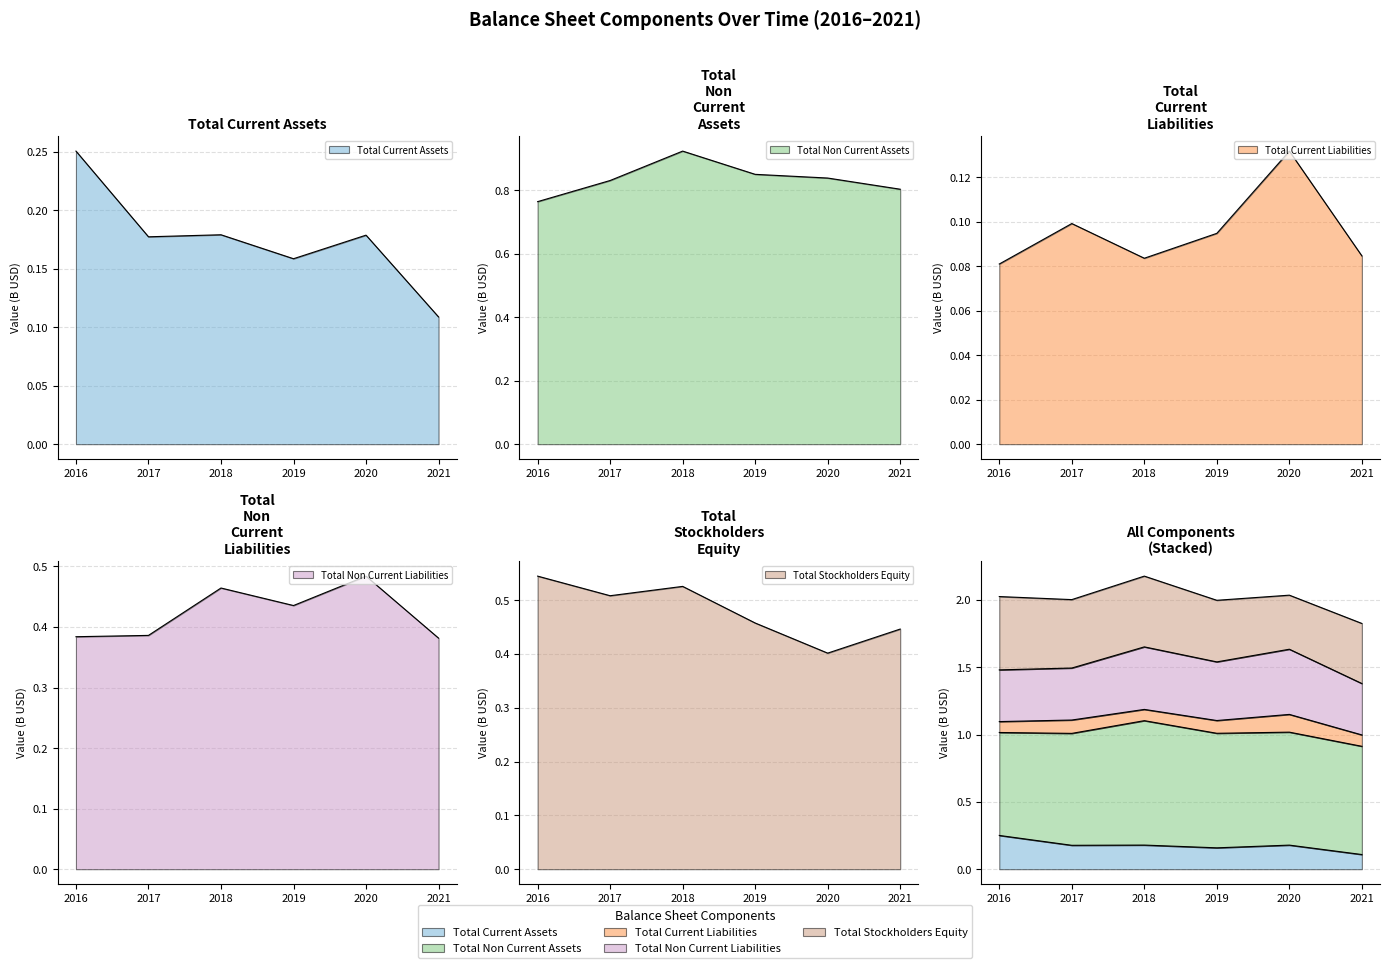

Where is the first local minimum for Total Non Current Liabilities?

2019